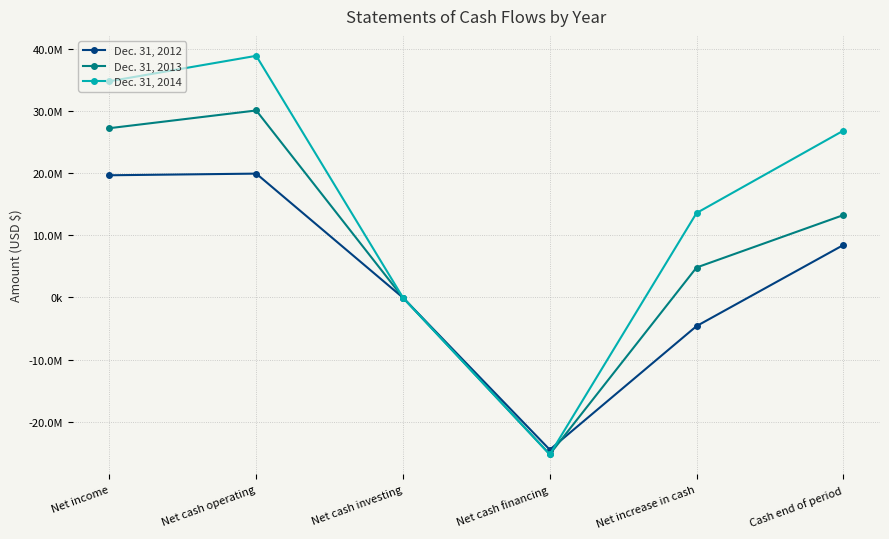

Which category has the highest value across all series?

Net cash operating